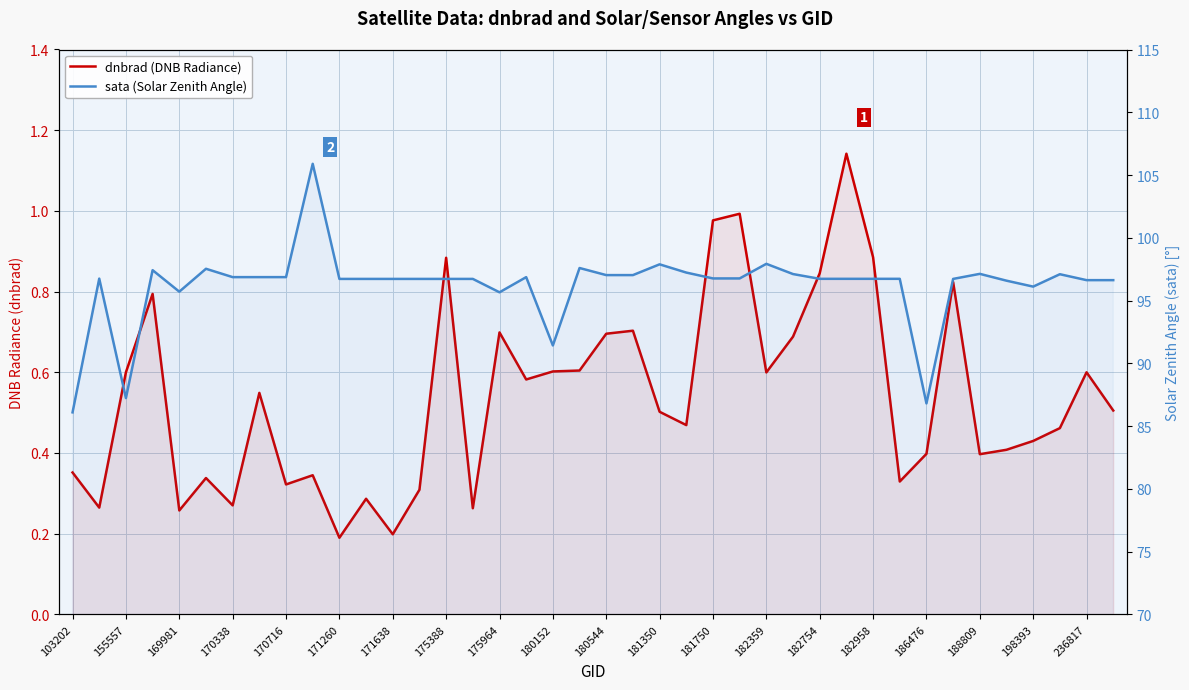

What are all the series names shown in the legend?

dnbrad (DNB Radiance), sata (Solar Zenith Angle)